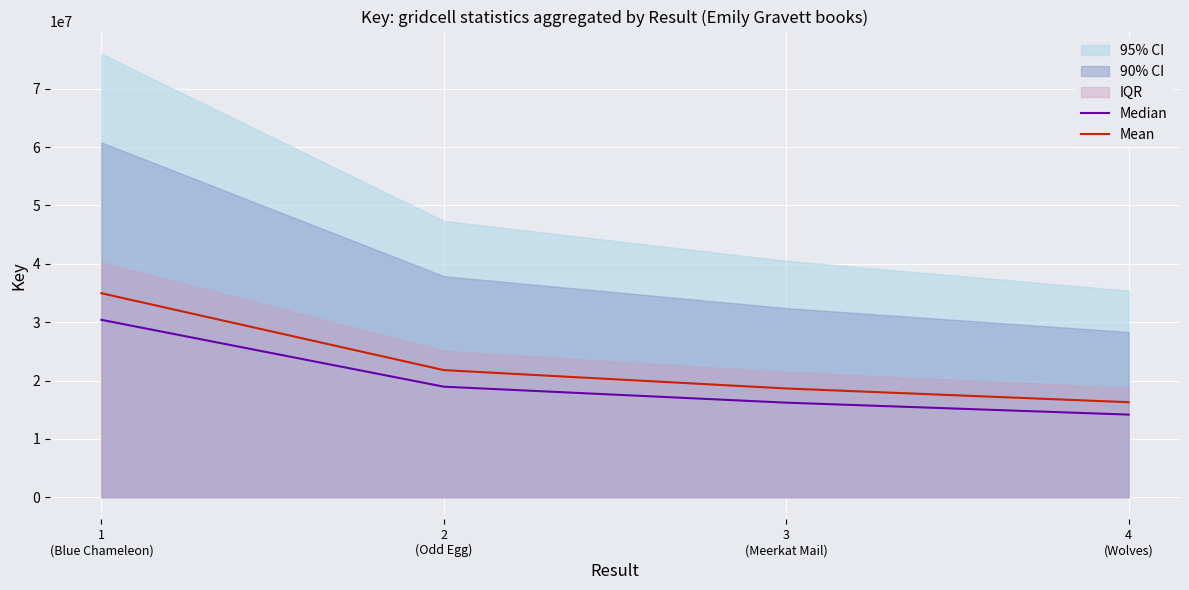

At which label does Mean reach its minimum?

4
(Wolves)